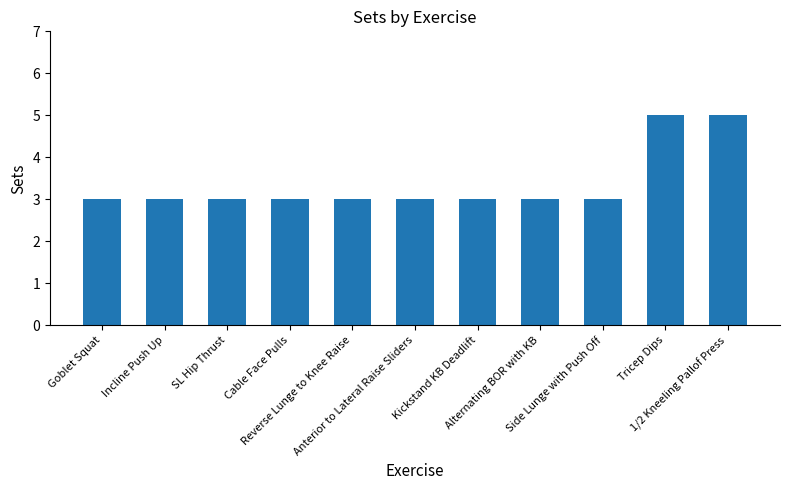

Does the chart contain any negative values?

No